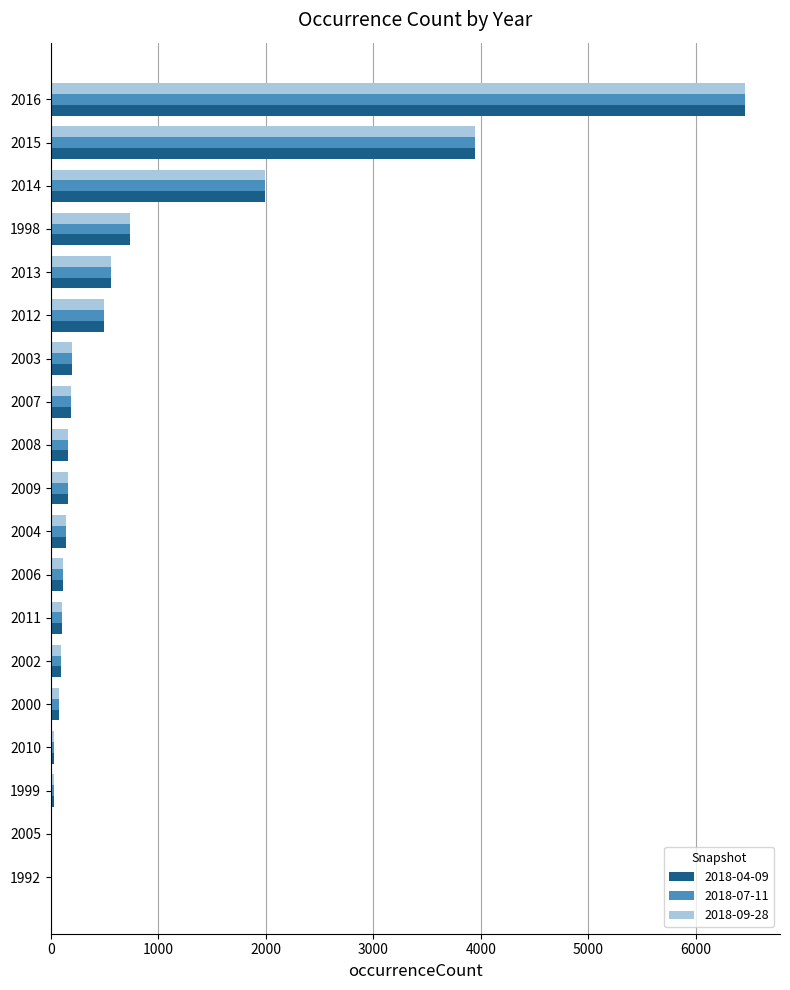

At which category does the chart reach its peak across all series?

2016